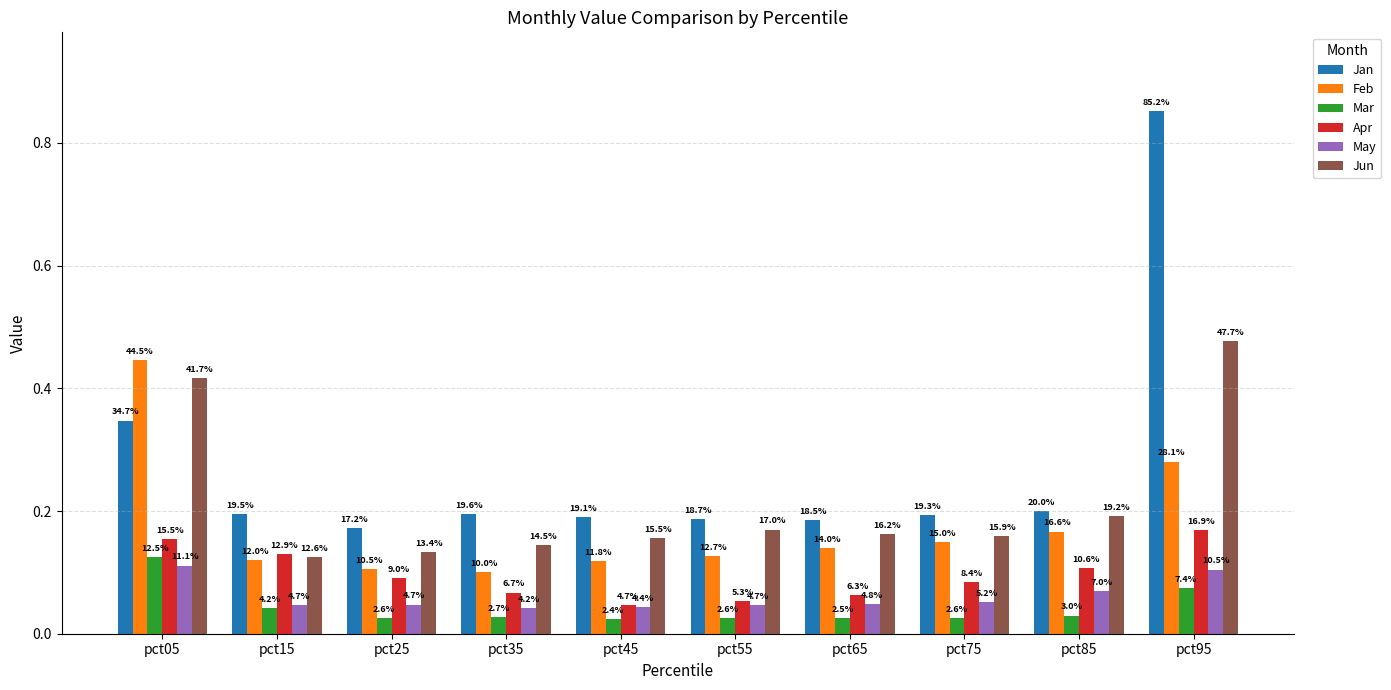

Reading right to left, transcribe all the data shown in this chart.

Jan: pct95=0.9	pct85=0.2	pct75=0.2	pct65=0.2	pct55=0.2	pct45=0.2	pct35=0.2	pct25=0.2	pct15=0.2	pct05=0.3
Feb: pct95=0.3	pct85=0.2	pct75=0.2	pct65=0.1	pct55=0.1	pct45=0.1	pct35=0.1	pct25=0.1	pct15=0.1	pct05=0.4
Mar: pct95=0.1	pct85=0.0	pct75=0.0	pct65=0.0	pct55=0.0	pct45=0.0	pct35=0.0	pct25=0.0	pct15=0.0	pct05=0.1
Apr: pct95=0.2	pct85=0.1	pct75=0.1	pct65=0.1	pct55=0.1	pct45=0.0	pct35=0.1	pct25=0.1	pct15=0.1	pct05=0.2
May: pct95=0.1	pct85=0.1	pct75=0.1	pct65=0.0	pct55=0.0	pct45=0.0	pct35=0.0	pct25=0.0	pct15=0.0	pct05=0.1
Jun: pct95=0.5	pct85=0.2	pct75=0.2	pct65=0.2	pct55=0.2	pct45=0.2	pct35=0.1	pct25=0.1	pct15=0.1	pct05=0.4